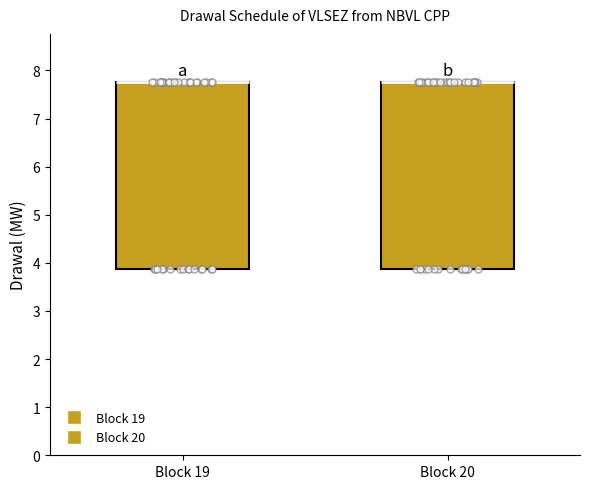

Reading left to right, read every box against the y-axis: the position of its median line, the range the box covers, and the ends of its whiskers. The values are not printed on the chart, so give them approximately, as read against the axis.

Block 19: median 7.8 (drawn on the box's upper edge), box 3.9 to 7.8, whiskers 3.9 to 7.8
Block 20: median 7.8 (drawn on the box's upper edge), box 3.9 to 7.8, whiskers 3.9 to 7.8